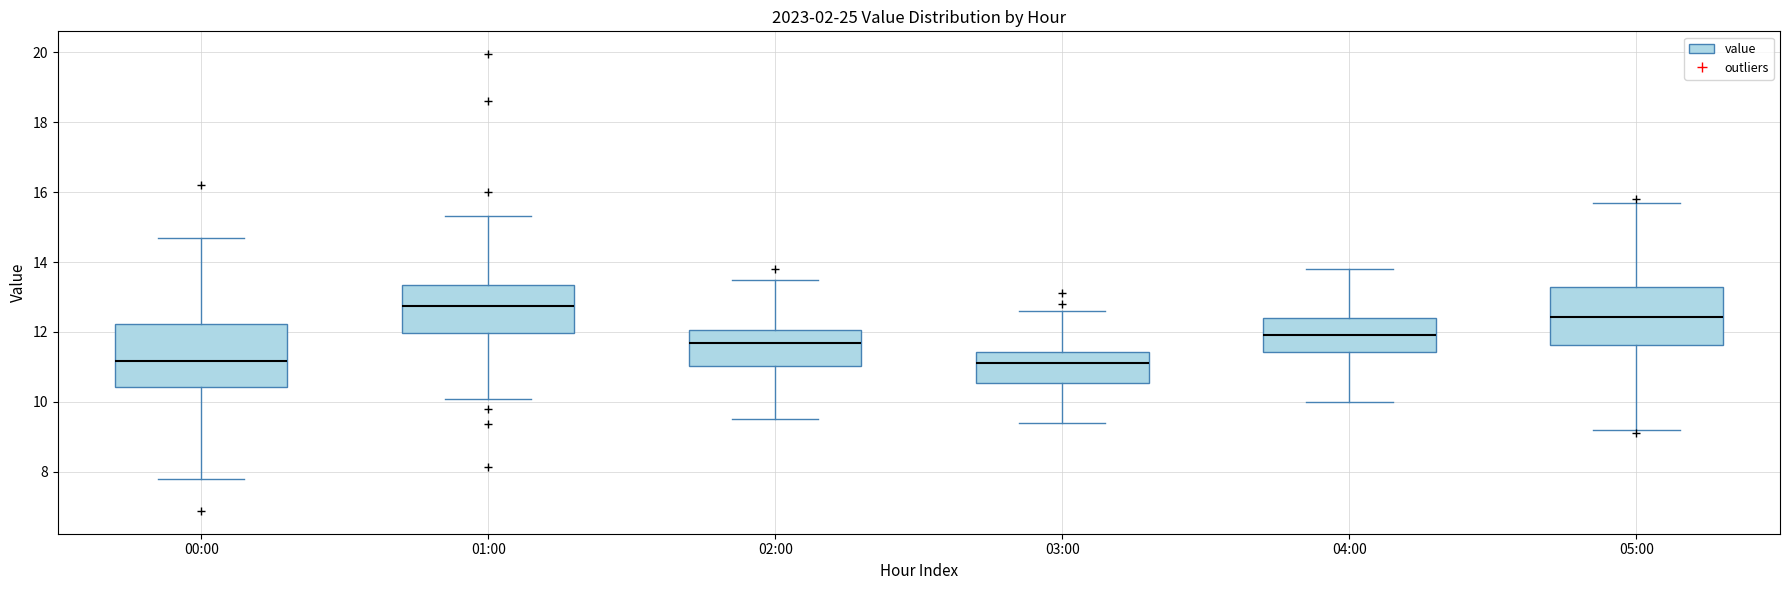

Reading left to right, transcribe this box plot: for each box, give where its median line is, the range the box spans, and where its two whiskers end, as read against the y-axis. The values are not printed on the chart, so give them approximately, as read against the axis.

00:00: median 11.2, box 10.4 to 12.2, whiskers 7.8 to 14.6
01:00: median 12.8, box 12.0 to 13.4, whiskers 10.0 to 15.4
02:00: median 11.6, box 11.0 to 12.0, whiskers 9.6 to 13.6
03:00: median 11.2, box 10.6 to 11.4, whiskers 9.4 to 12.6
04:00: median 12.0, box 11.4 to 12.4, whiskers 10.0 to 13.8
05:00: median 12.4, box 11.6 to 13.2, whiskers 9.2 to 15.8